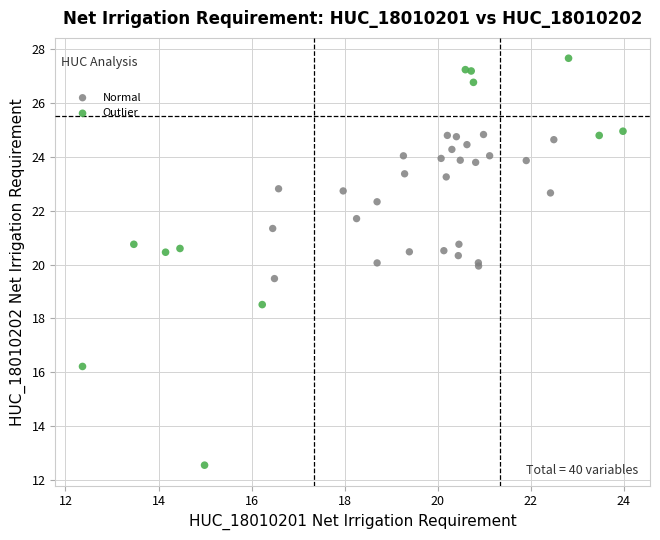

Which series reaches the maximum Y coordinate?

Outlier